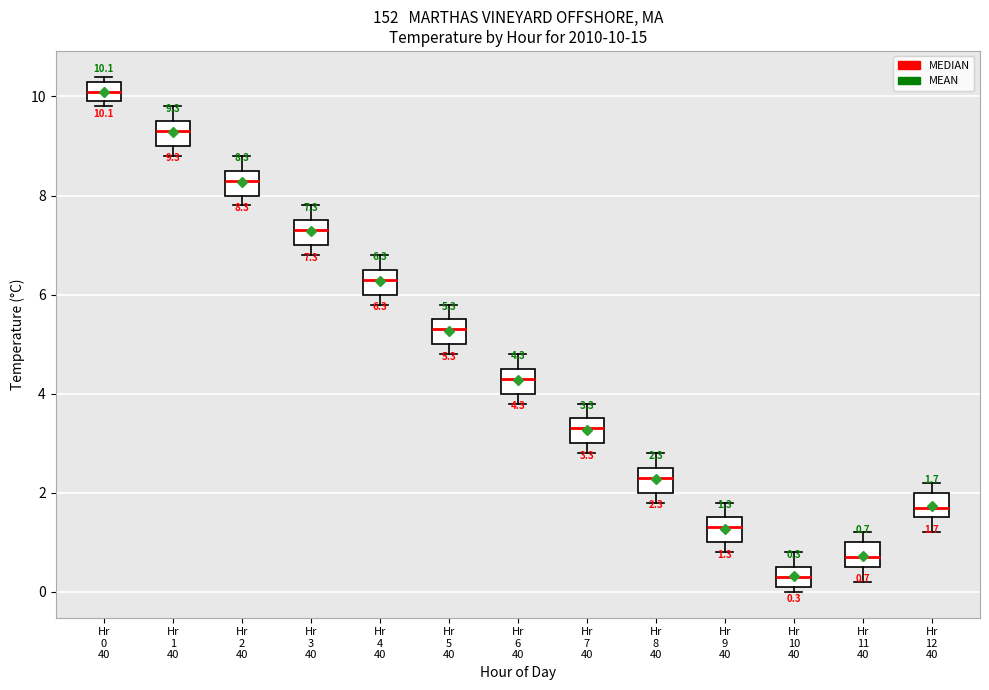

Which box has the lowest median line?

Hr 10 40